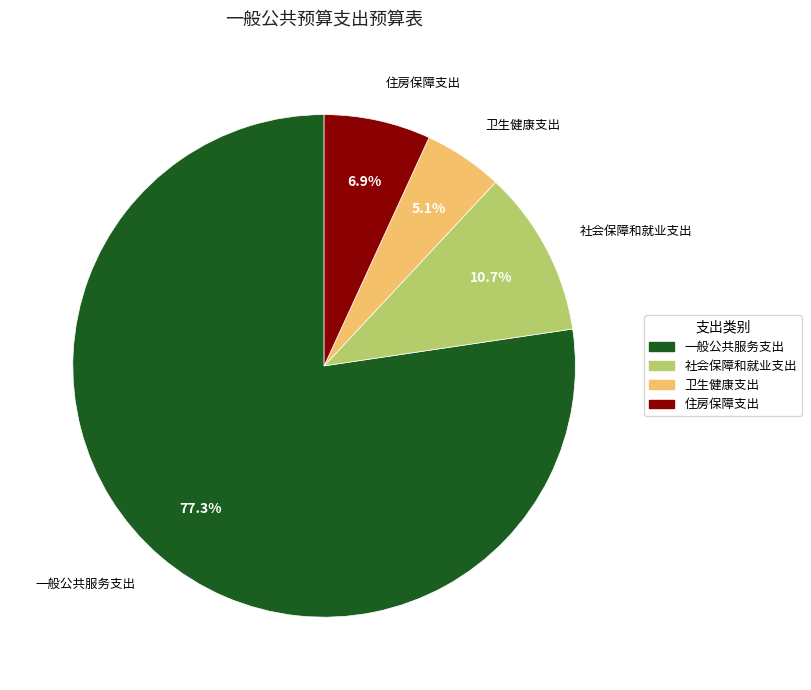

What is the ratio of the value at 住房保障支出 to the value at 社会保障和就业支出?

0.6